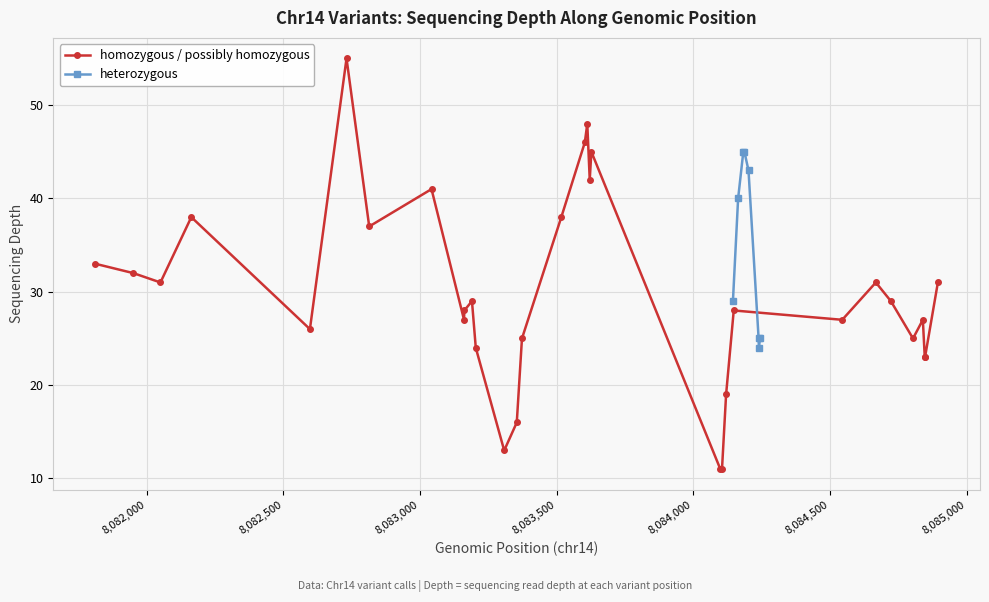

Is it true that variant_index equals 16 at 15?

True